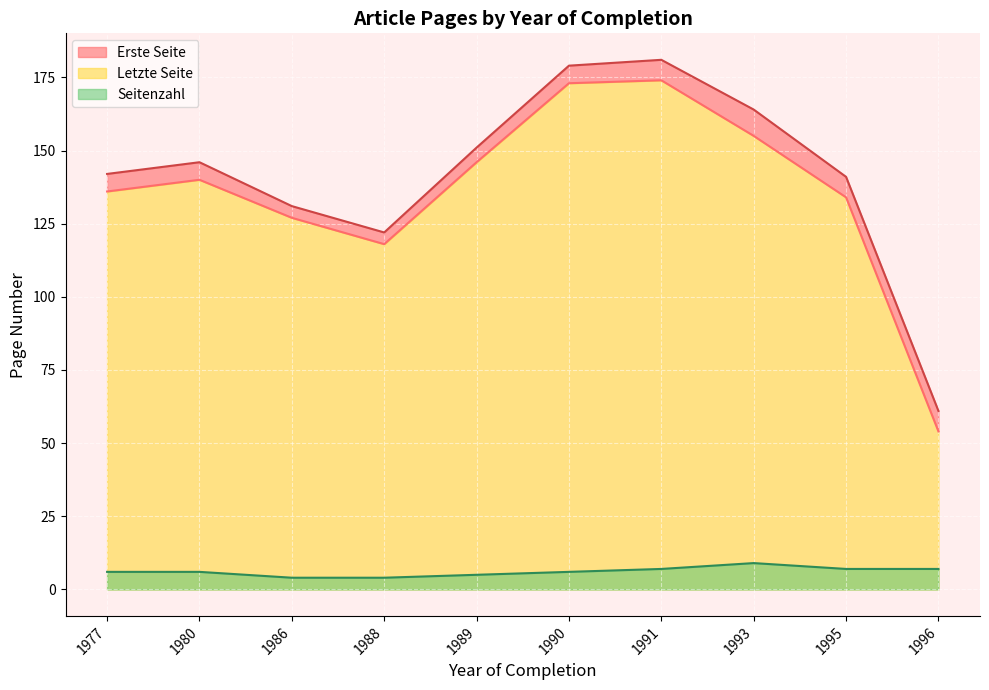

True or false: Letzte Seite and Seitenzahl intersect in this chart.

False